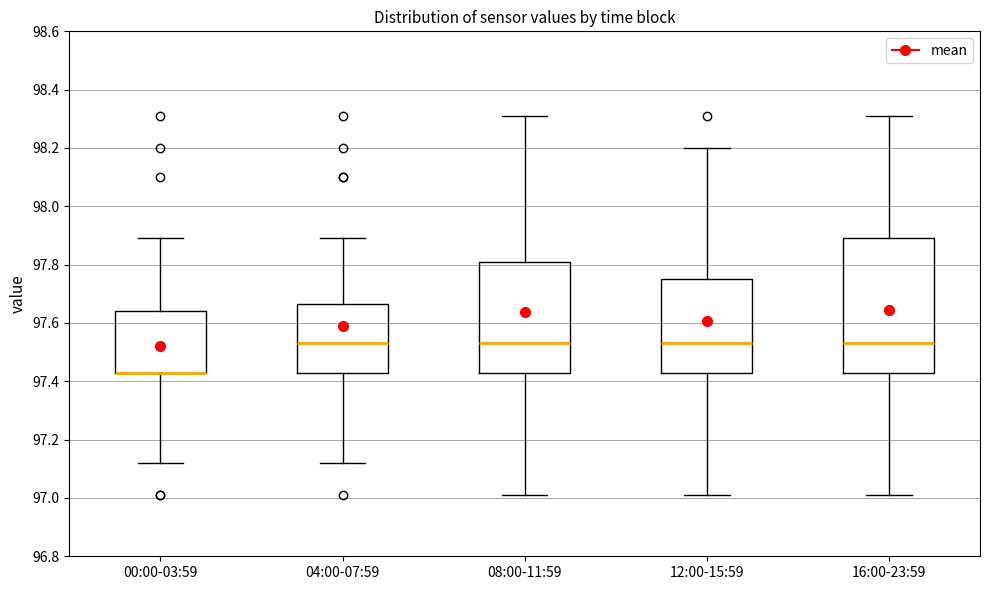

Comparing the boxes themselves (not the whiskers), which one is the tallest?

16:00-23:59